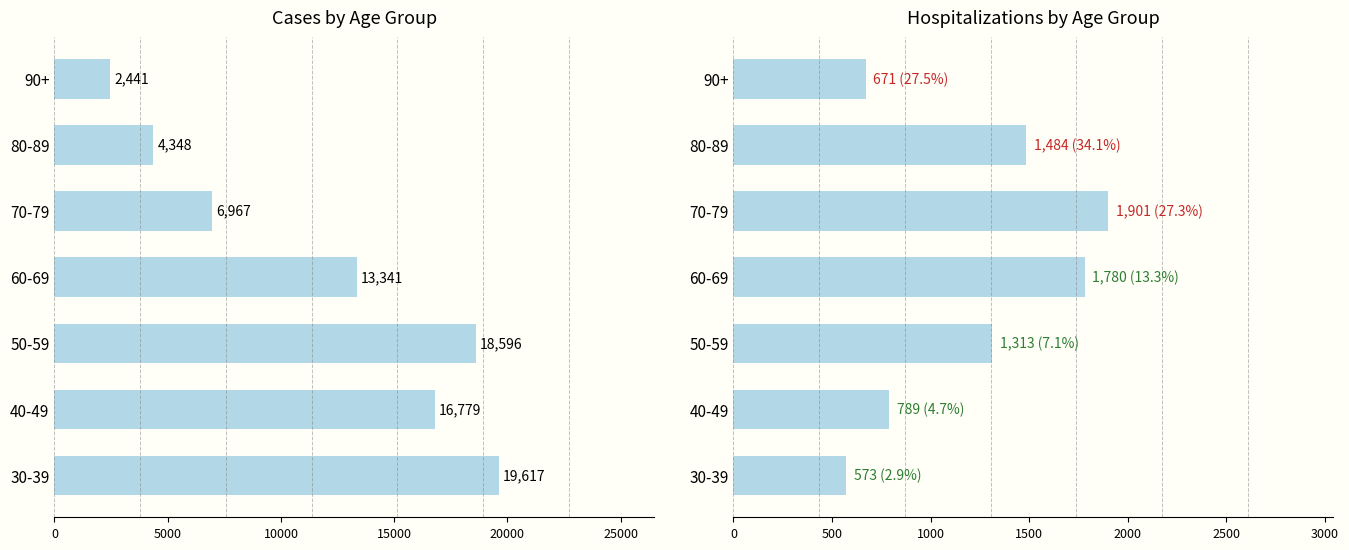

Are the bars horizontal?

Yes